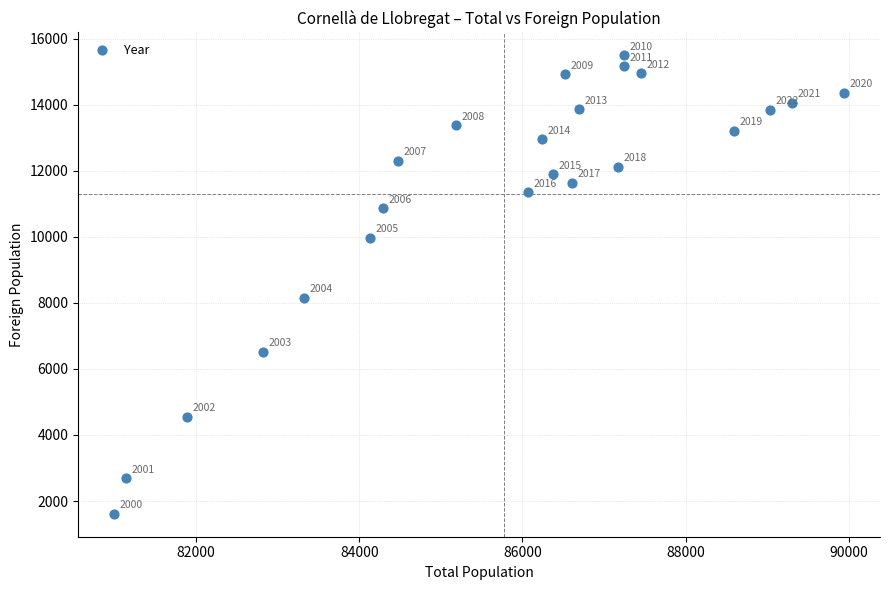

What is the range of Y values (max minus min)?

13885